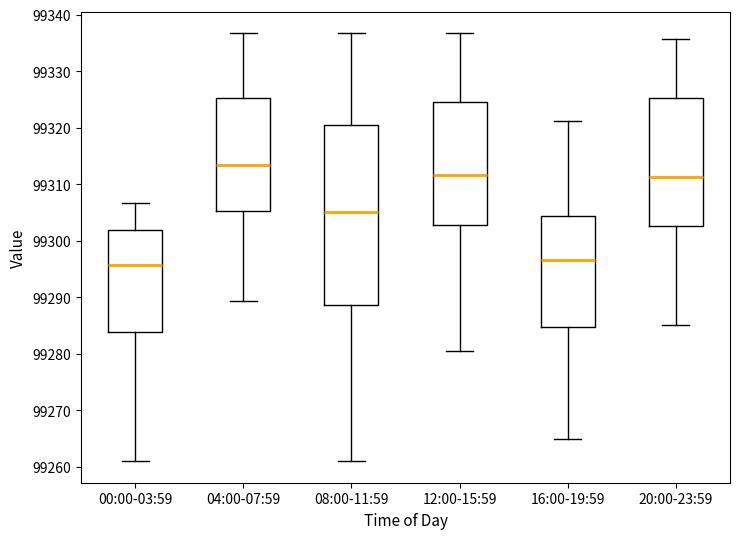

Reading left to right, transcribe this box plot: for each box, give where its median line is, the range the box spans, and where its two whiskers end, as read against the y-axis. The values are not printed on the chart, so give them approximately, as read against the axis.

00:00-03:59: median 99296, box 99284 to 99302, whiskers 99261 to 99307
04:00-07:59: median 99313, box 99305 to 99325, whiskers 99289 to 99337
08:00-11:59: median 99305, box 99289 to 99321, whiskers 99261 to 99337
12:00-15:59: median 99312, box 99303 to 99325, whiskers 99281 to 99337
16:00-19:59: median 99297, box 99285 to 99304, whiskers 99265 to 99321
20:00-23:59: median 99311, box 99303 to 99325, whiskers 99285 to 99336